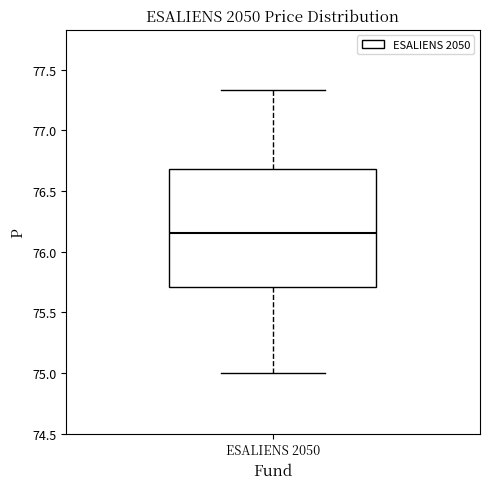

Transcribe this box plot: give where the median line is, the range the box spans, and where the two whiskers end, as read against the y-axis. The values are not printed on the chart, so give them approximately, as read against the axis.

median 76.15, box 75.70 to 76.70, whiskers 75.00 to 77.35